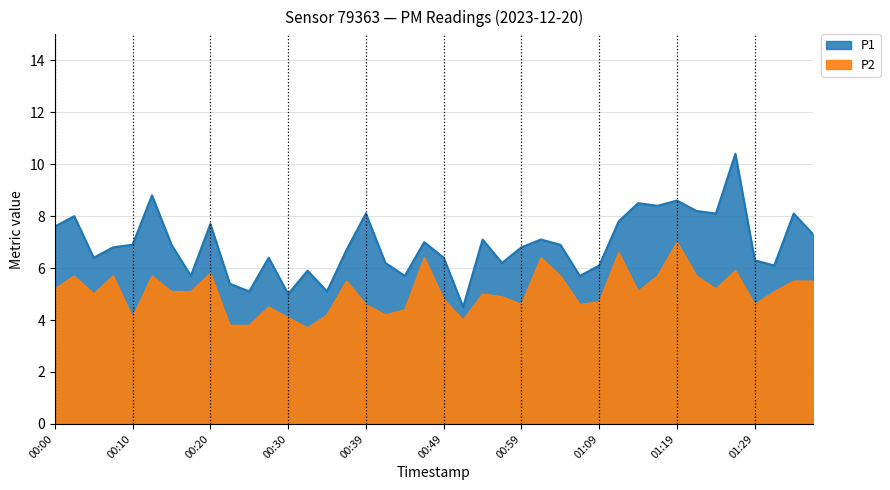

What is the sum of the P1 values at 00:03 and 01:31?

14.1